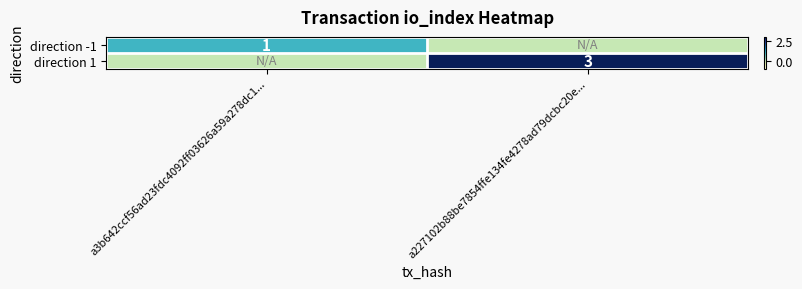

Is it true that direction 1 equals 3 at a227102b88be7854ffe134fe4278ad79dcbc20e...?

True